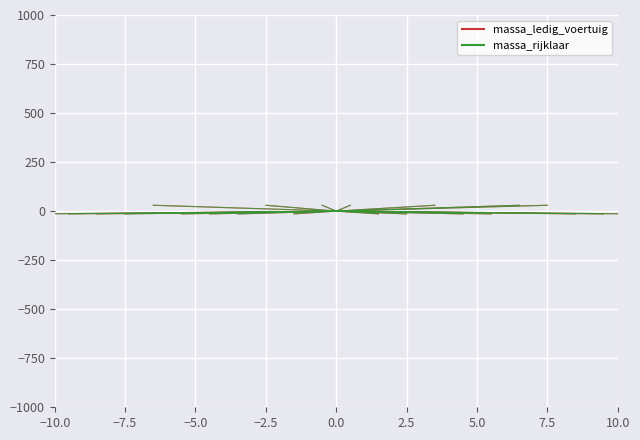

Where is massa_rijklaar nearest to the value -7?

−10.0